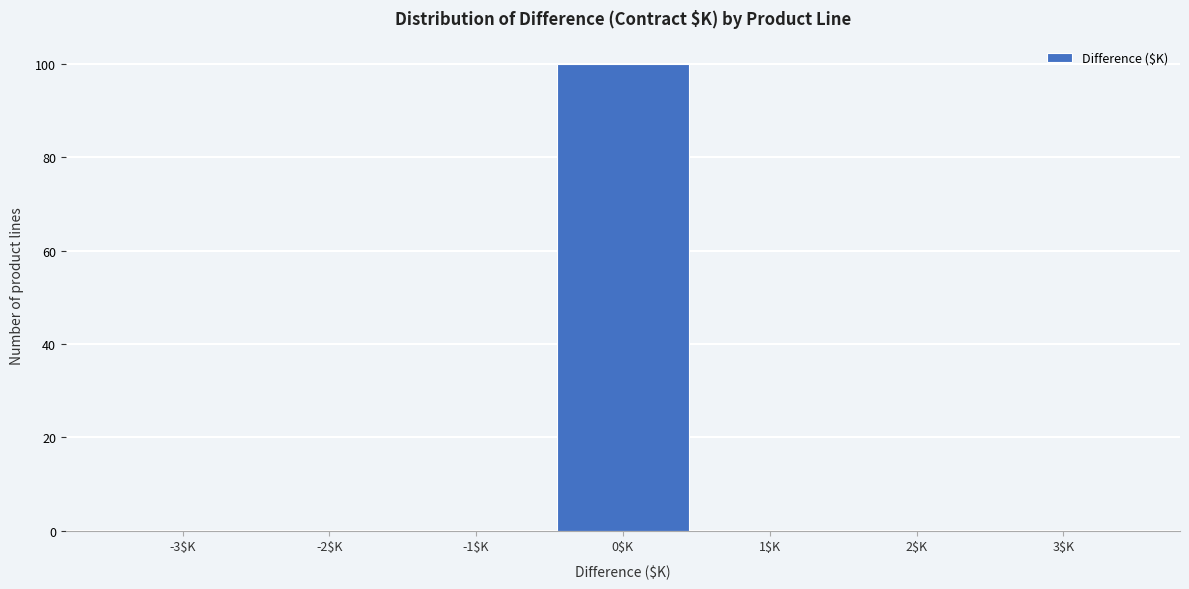

How tall is the bar that spans -0.5 to 0.5 on the x-axis? The values are not printed on the chart, so give them approximately, as read against the axis.

100